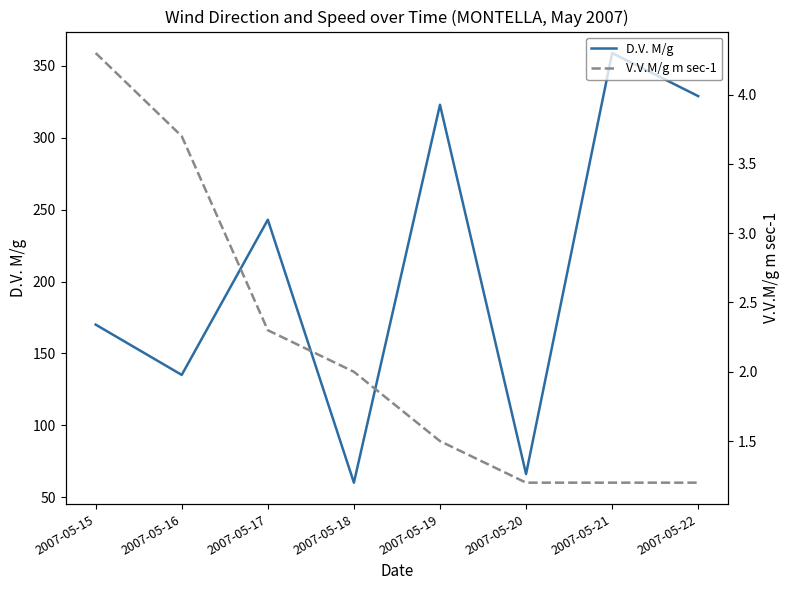

What is the value of the V.V.M/g m sec-1 point at the 1st from the left?

4.3